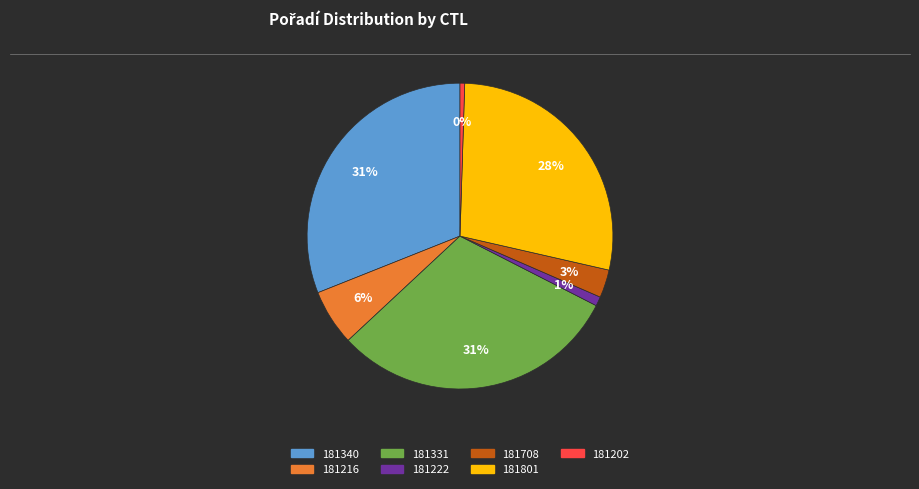

What is the ratio of the value at 181340 to the value at 181202?

63.0